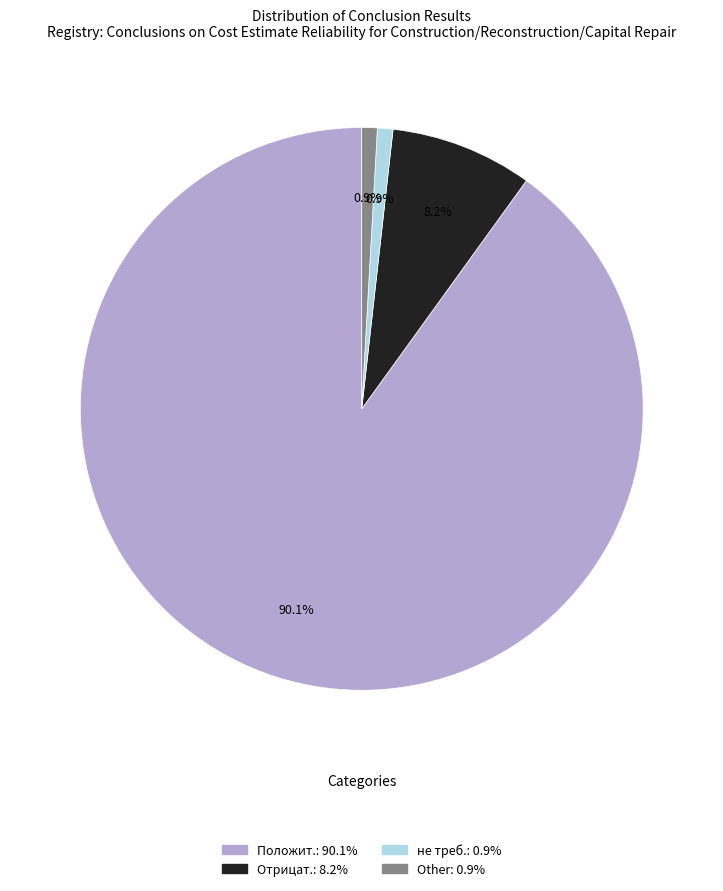

What portion of the pie excludes не треб.?

99.1%